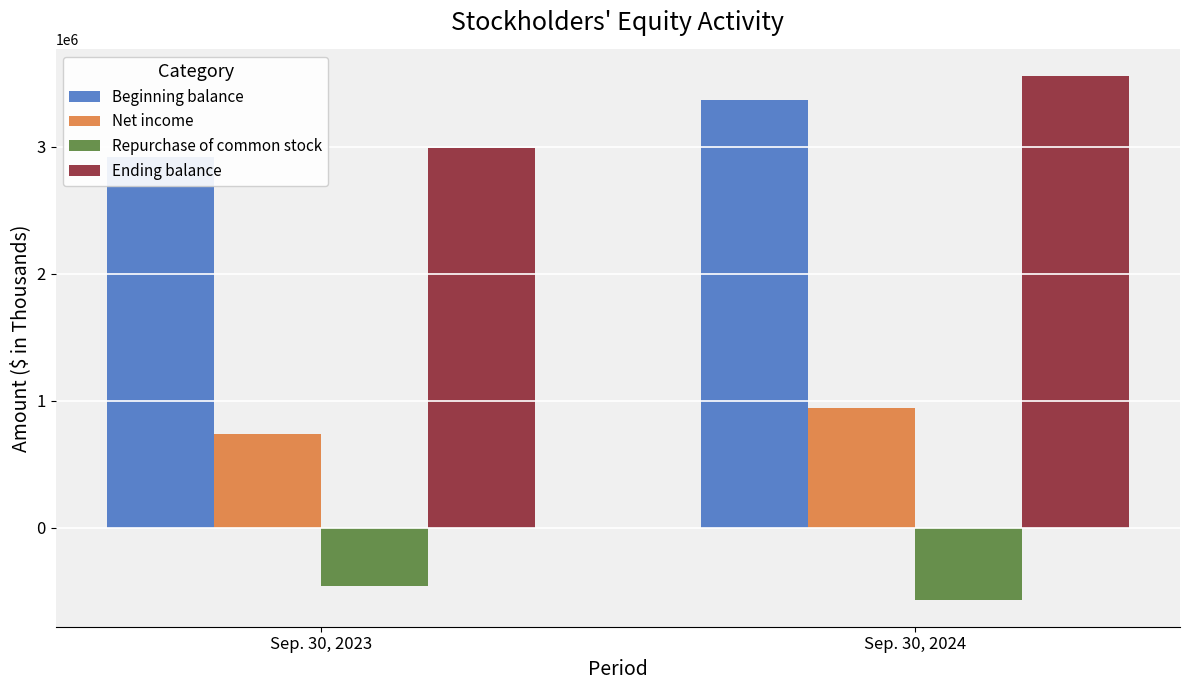

Rank the categories by Beginning balance value from highest to lowest.

Sep. 30, 2024, Sep. 30, 2023